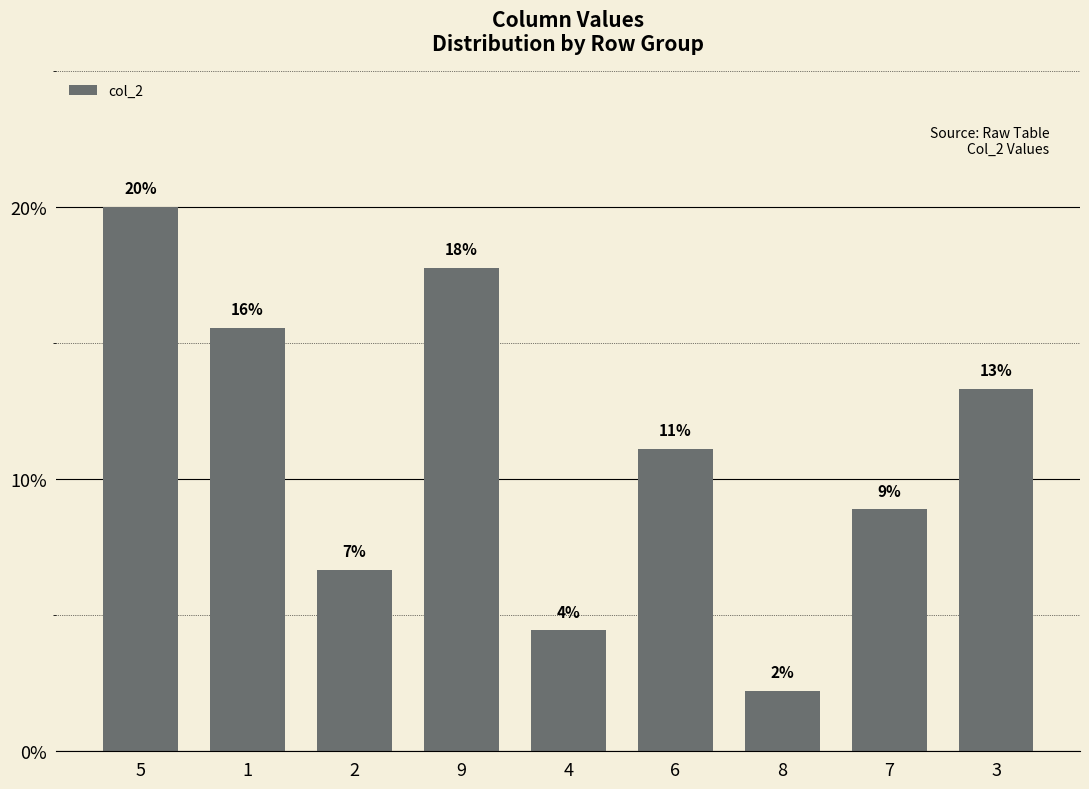

At which label is the value closest to 11?

6